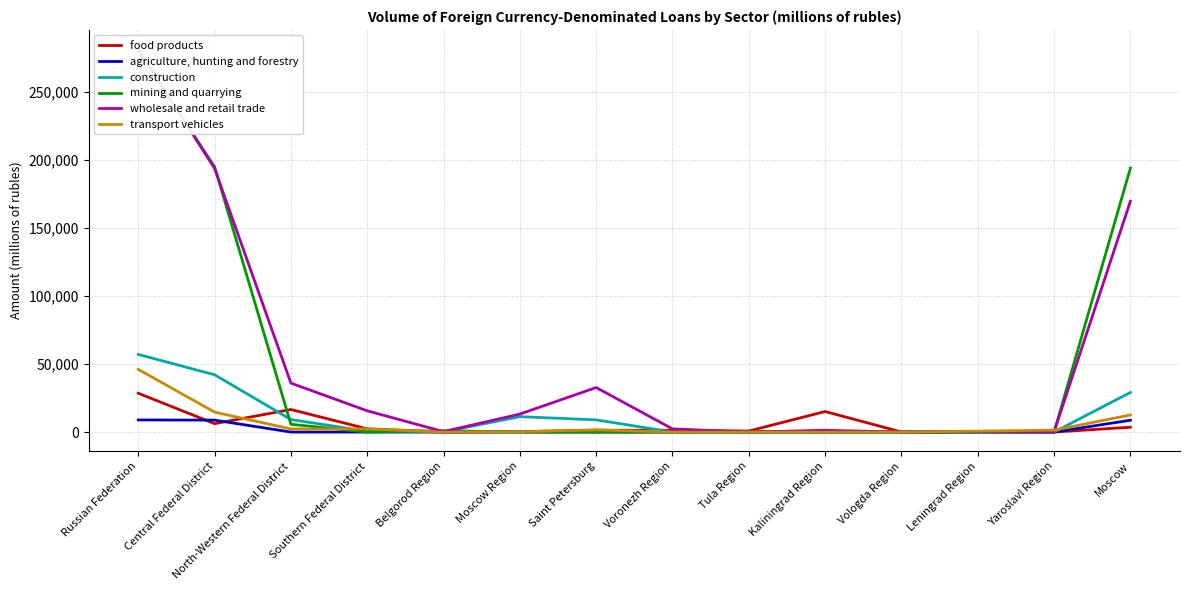

The value of construction at Leningrad Region is 288. True or false?

False